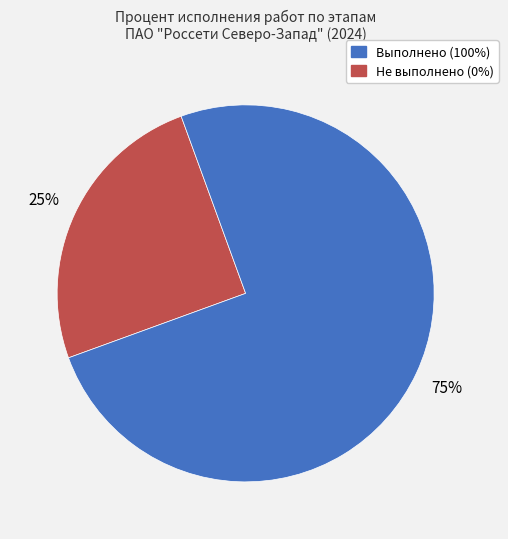

To the nearest percent, what is the difference between the largest and smallest slice percentages?

50%